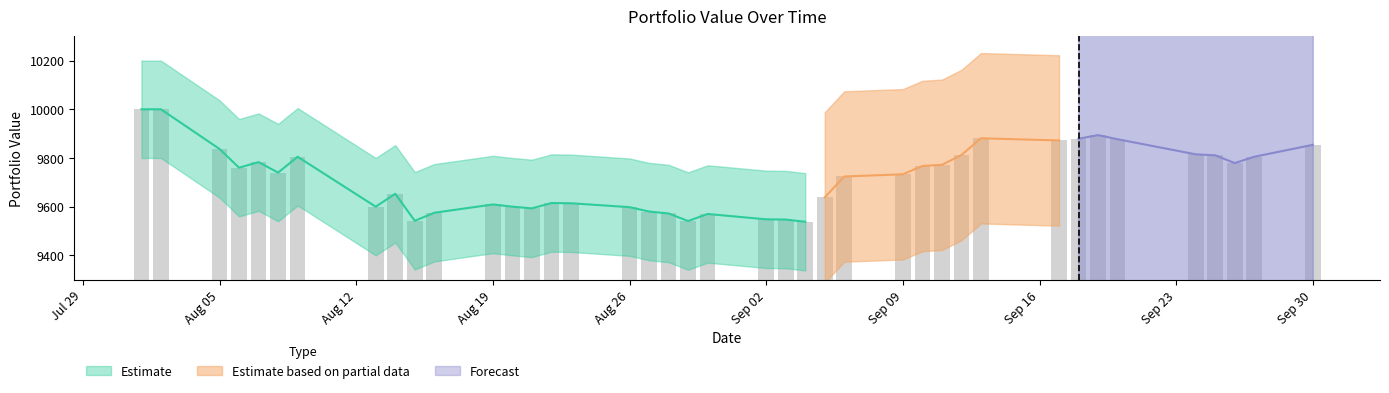

What is the difference between the values at 20190819 and 20190813?

9